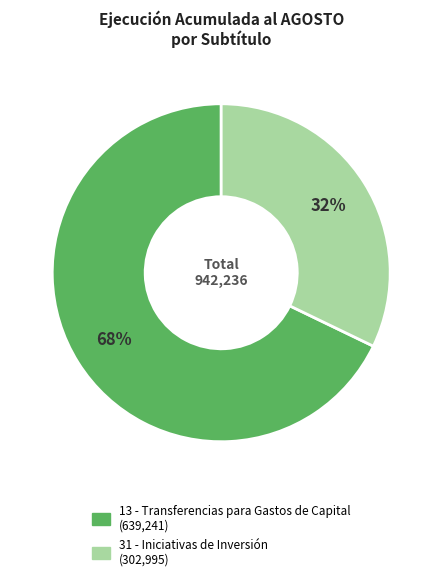

To the nearest percent, what is the difference between the largest and smallest slice percentages?

36%